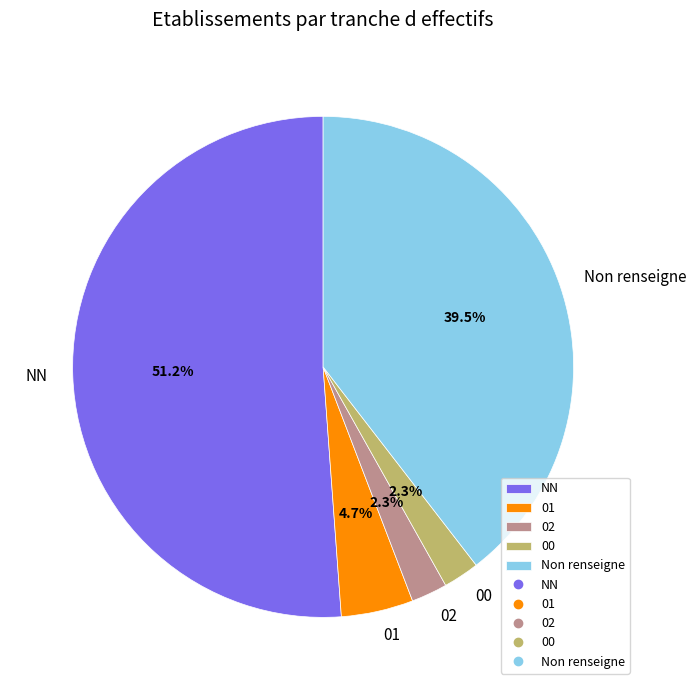

Which slice is the largest?

NN